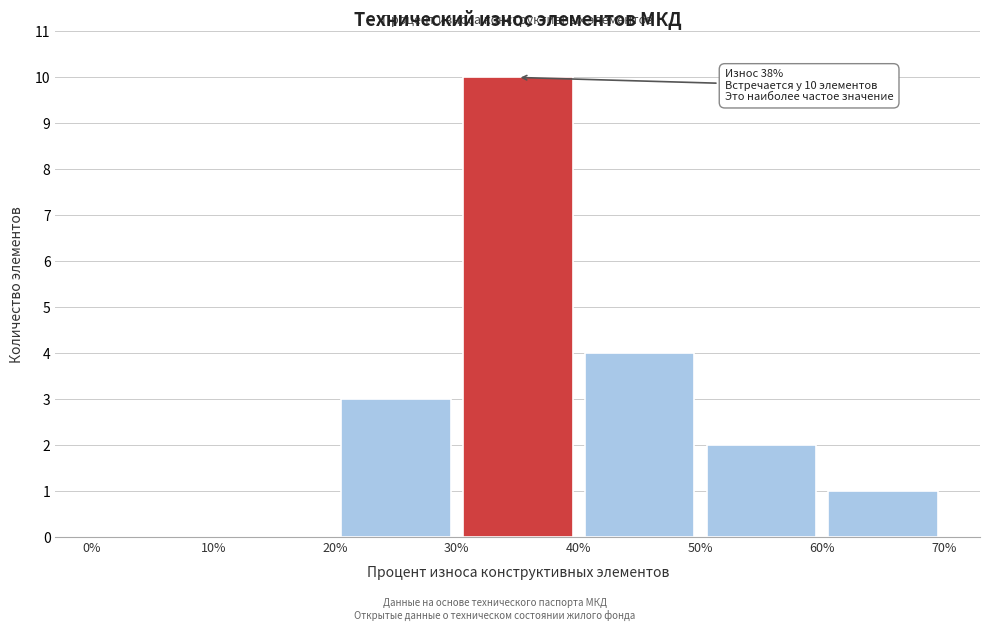

Which range on the x-axis has the tallest bar?

30% to 40%